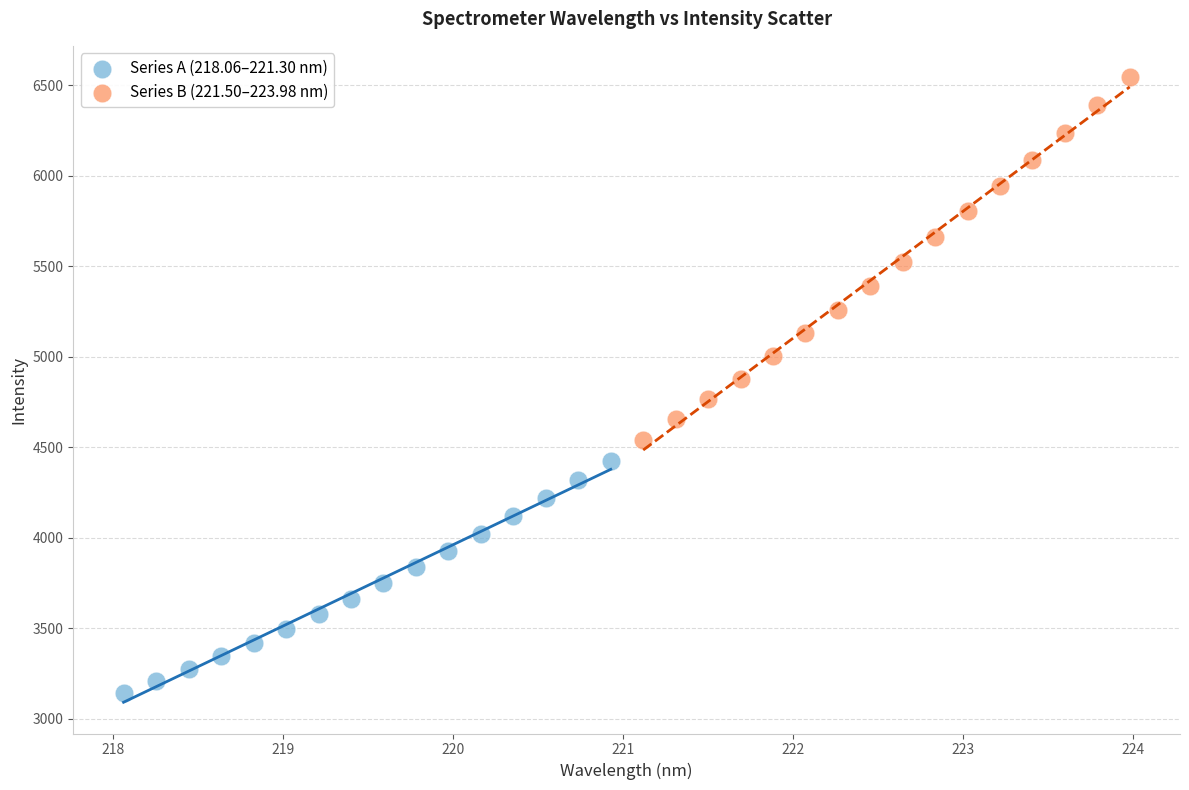

Which series reaches the maximum Y coordinate?

Series B (221.50–223.98 nm)